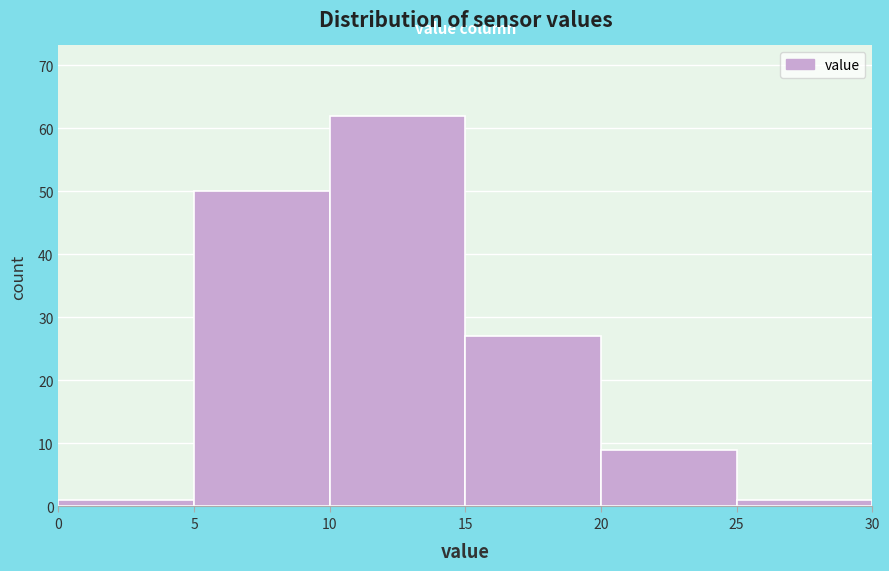

Reading left to right, transcribe this chart: for each bar, give the range it covers on the x-axis and its height. The values are not printed on the chart, so give them approximately, as read against the axis.

0 to 5: 1
5 to 10: 50
10 to 15: 62
15 to 20: 27
20 to 25: 9
25 to 30: 1